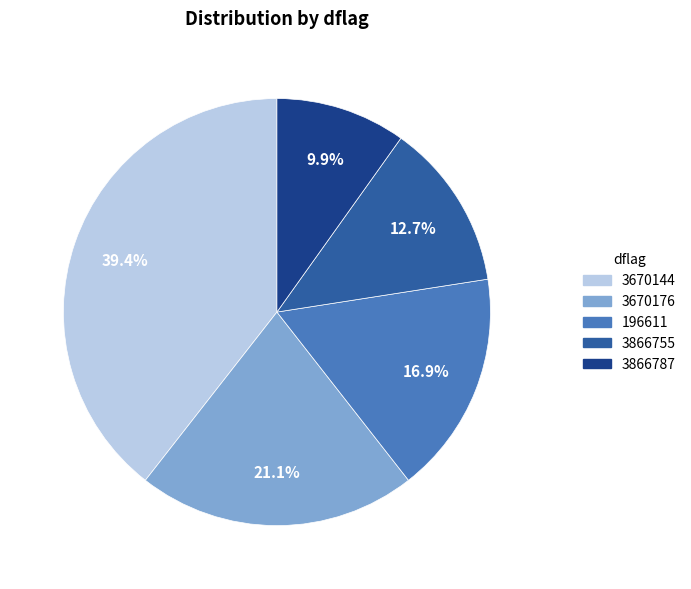

What is the largest slice in the pie chart?

3670144